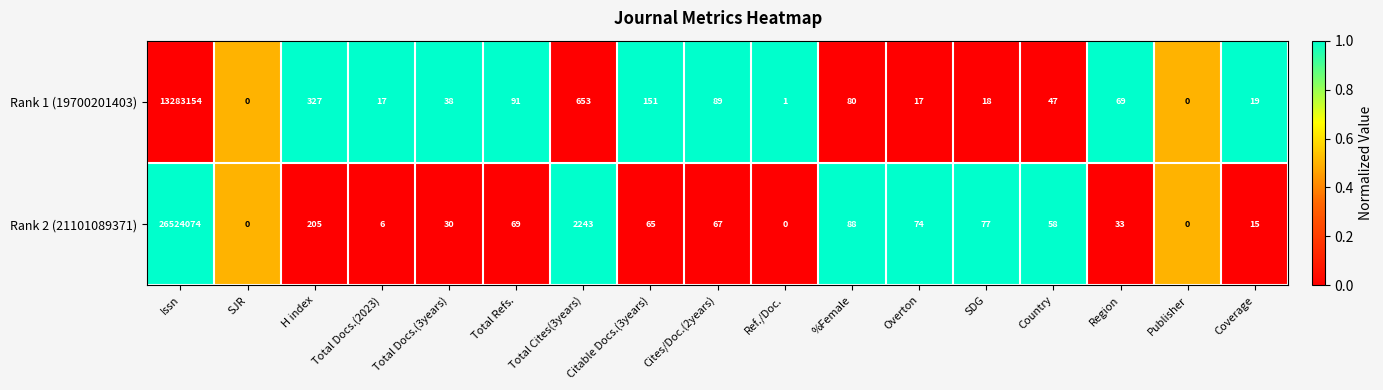

How many values in the Rank 1 (19700201403) series are below 47?

8